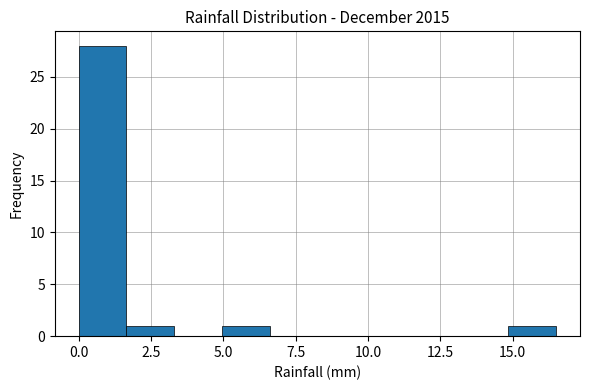

Around what value on the x-axis is the tallest bar? Give the approximate position of its centre, as read against the axis.

1.0